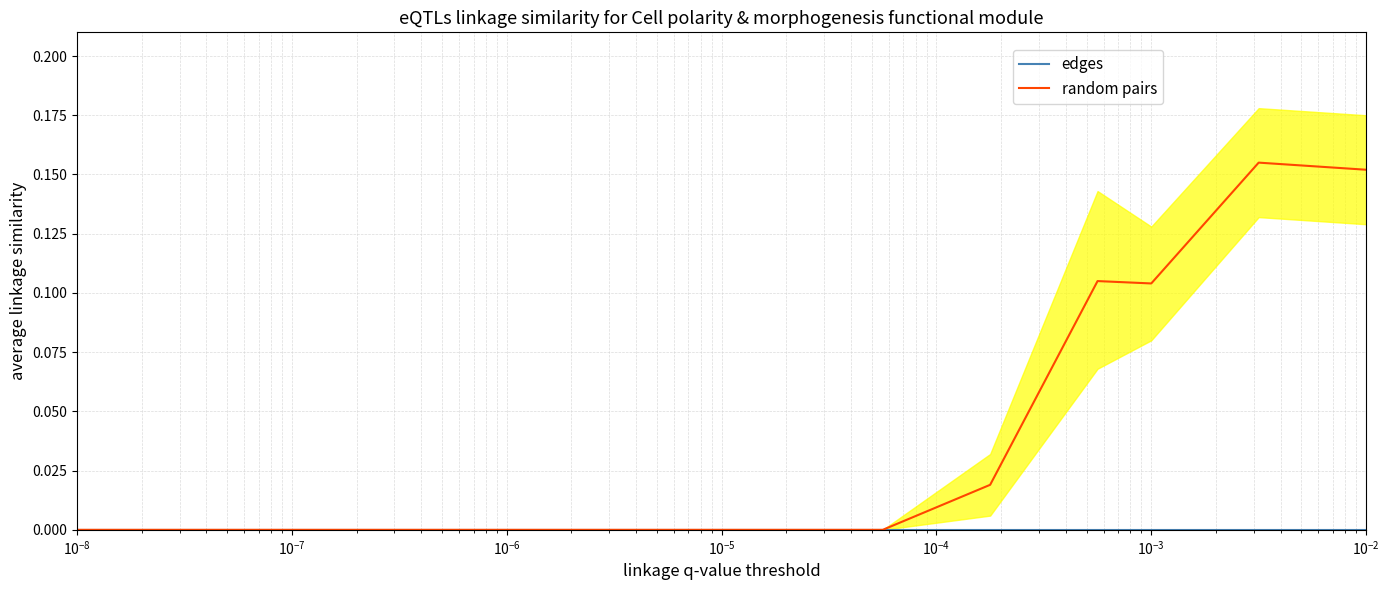

True or false: edges has a value of 0.0 at $\mathdefault{10^{-9}}$.

True